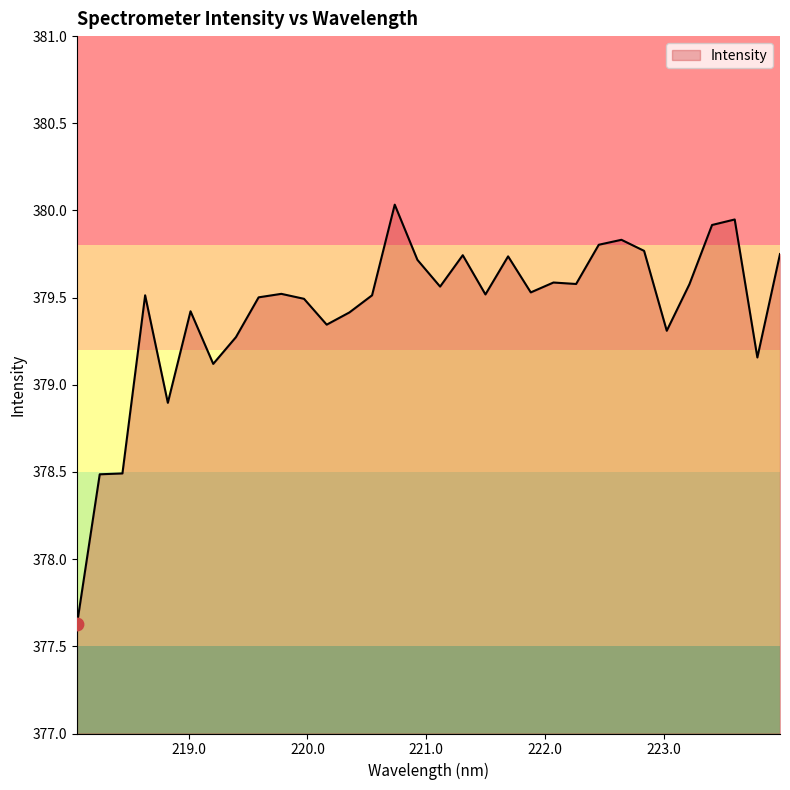

What is the maximum value shown in the chart?

380.0